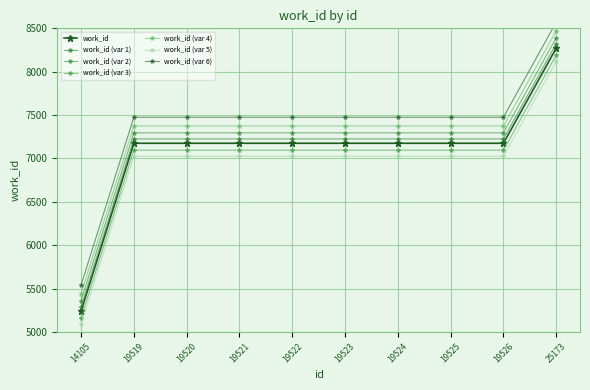

True or false: the data shows 7175 at 19523.

True